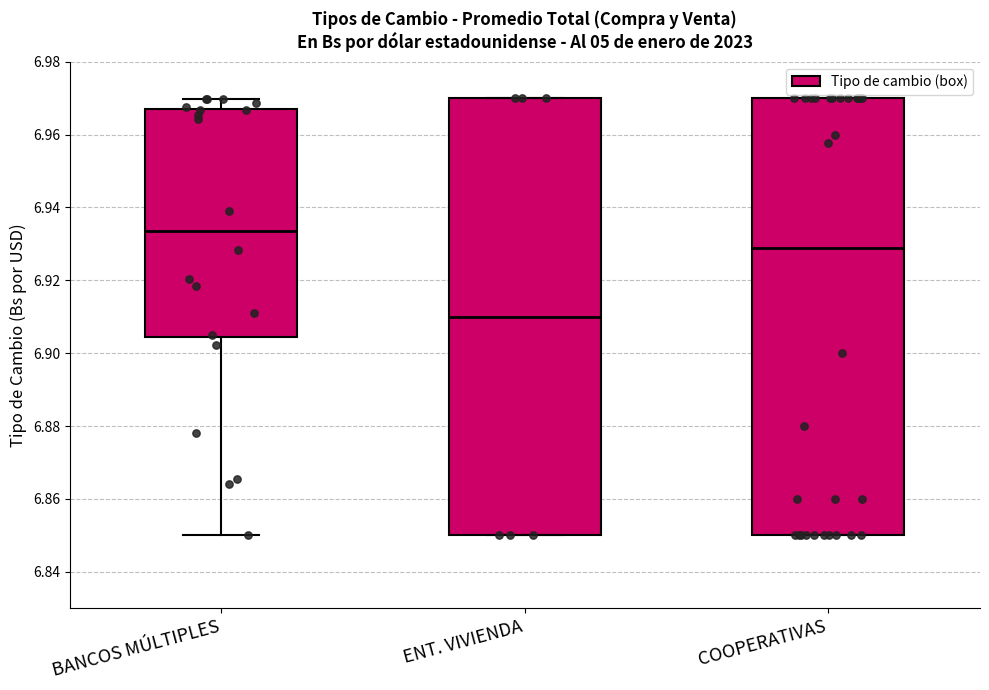

Where is the upper edge of the box for BANCOS MÚLTIPLES on the y-axis? The values are not printed on the chart, so give them approximately, as read against the axis.

6.968